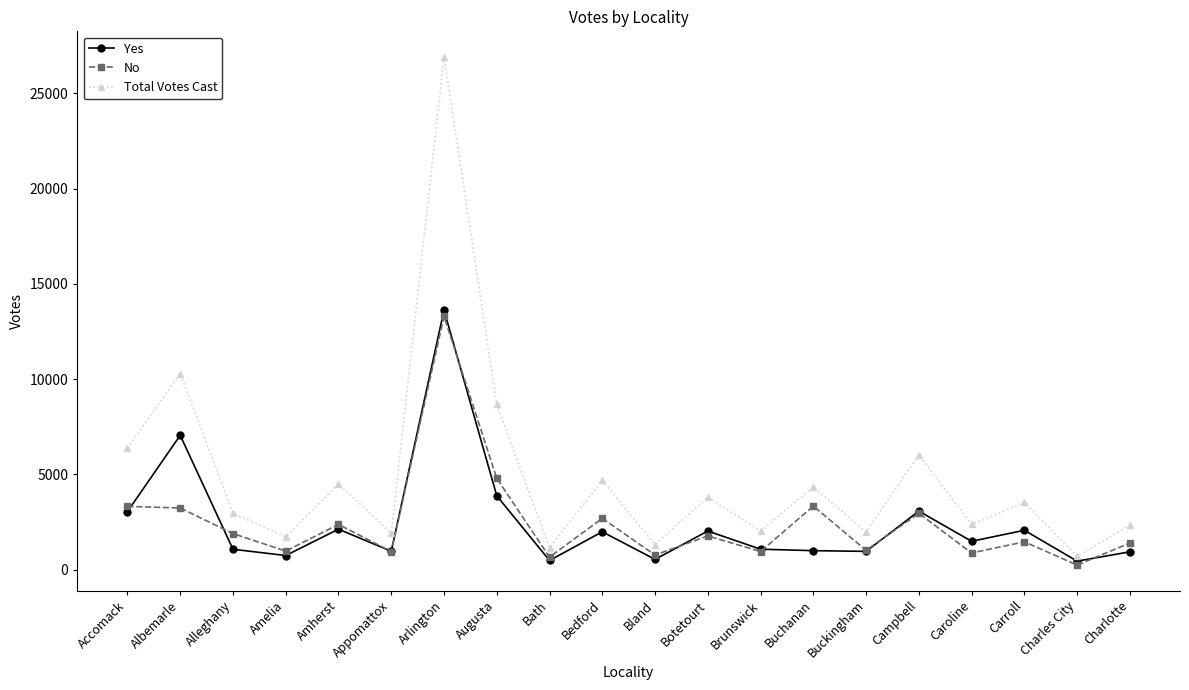

At which category is the sum across all series the highest?

Arlington